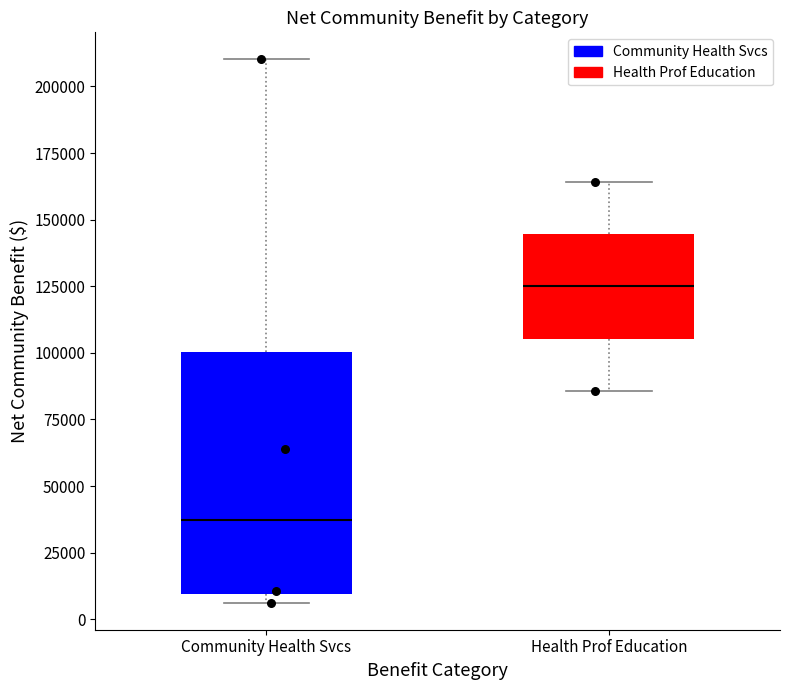

Reading left to right, transcribe this box plot: for each box, give where its median line is, the range the box spans, and where its two whiskers end, as read against the y-axis. The values are not printed on the chart, so give them approximately, as read against the axis.

Community Health Svcs: median 35000, box 10000 to 100000, whiskers 5000 to 210000
Health Prof Education: median 125000, box 105000 to 145000, whiskers 85000 to 165000